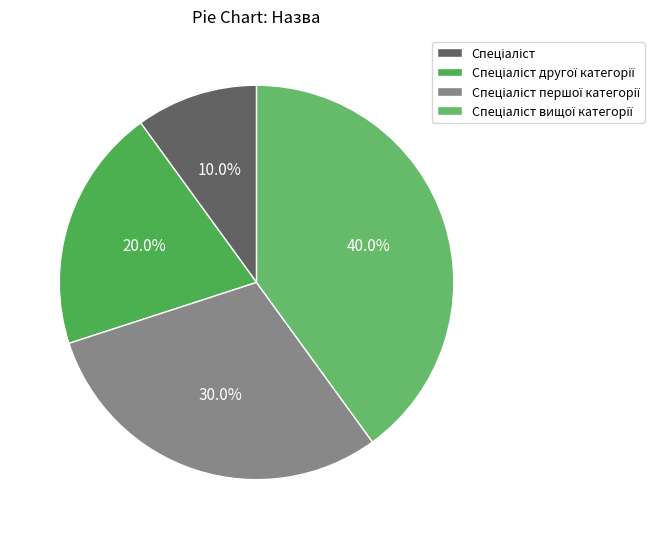

Count the number of slices in the pie.

4